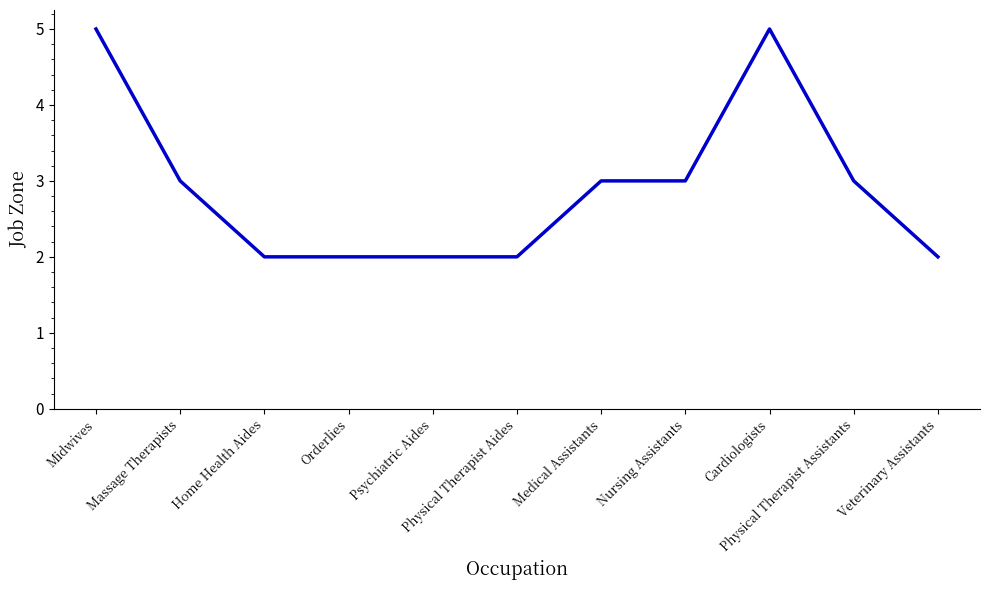

What is the sum of the values at Physical Therapist Assistants and Veterinary Assistants?

5